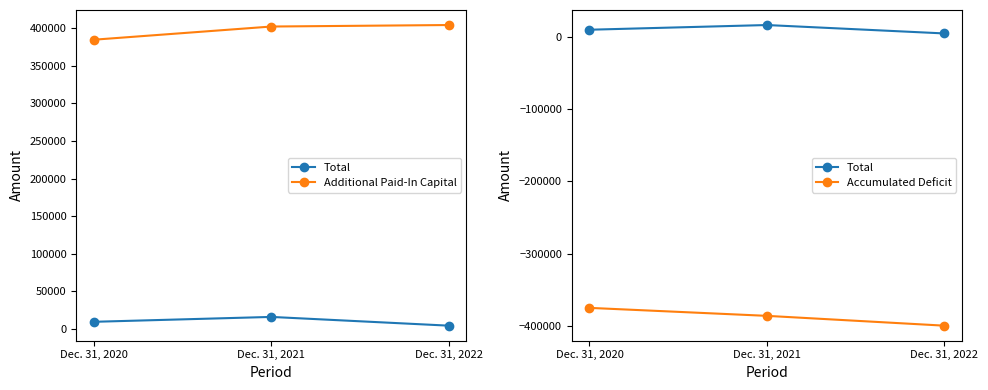

Between Dec. 31, 2022 and Dec. 31, 2020, which is larger?

Dec. 31, 2020